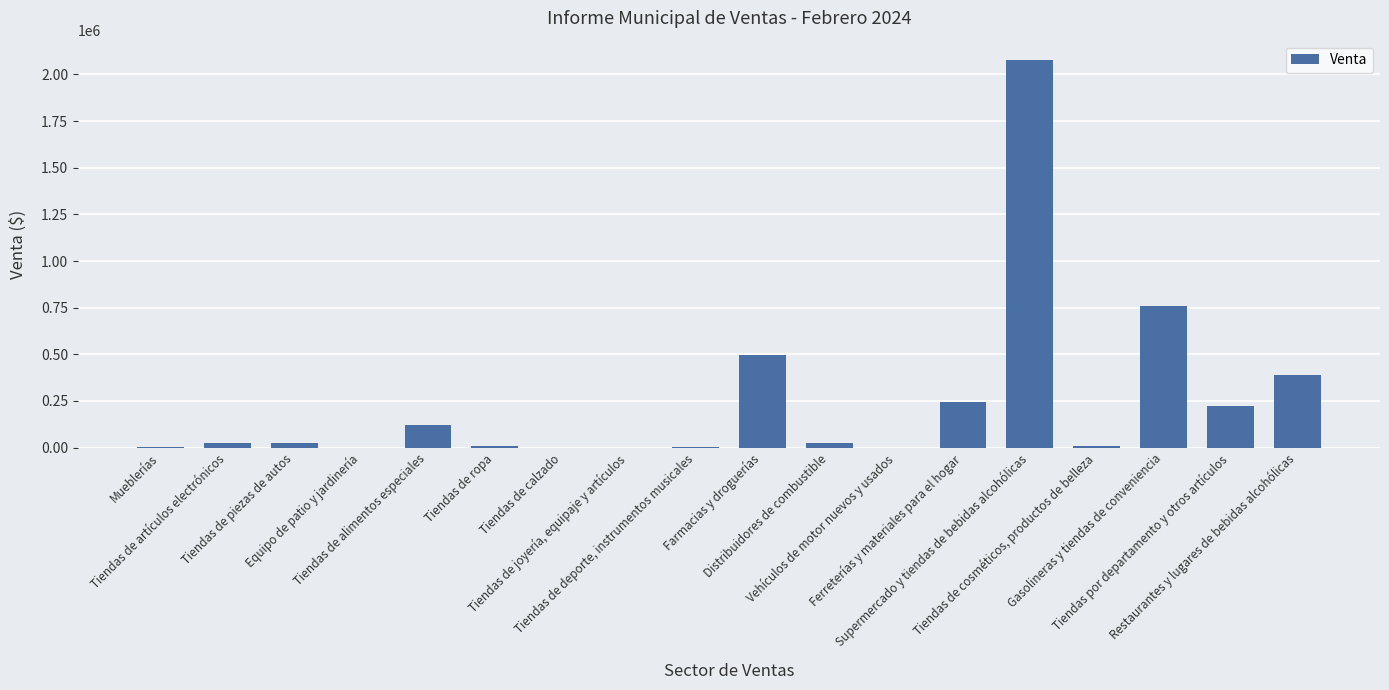

What is the greatest value displayed?

2077378.6